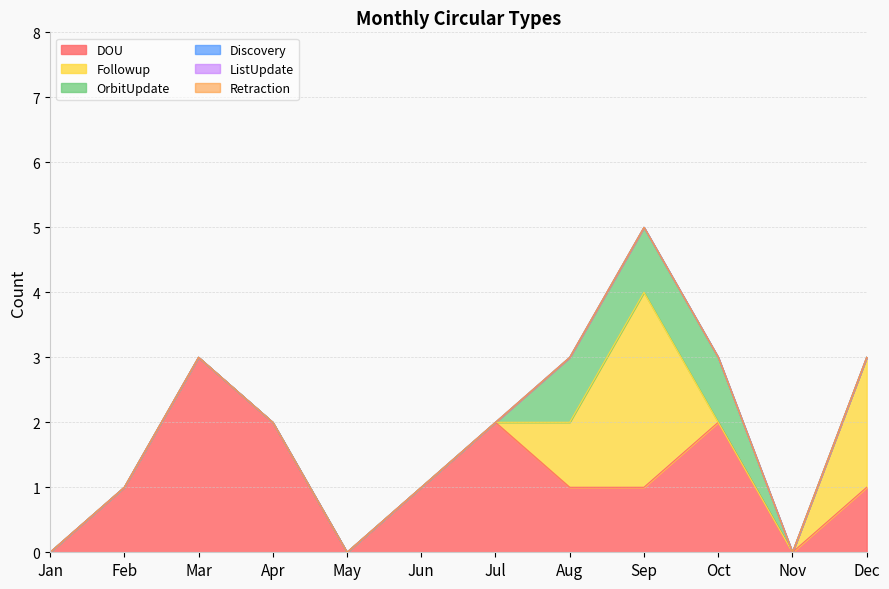

True or false: Retraction and Followup cross at least once.

False